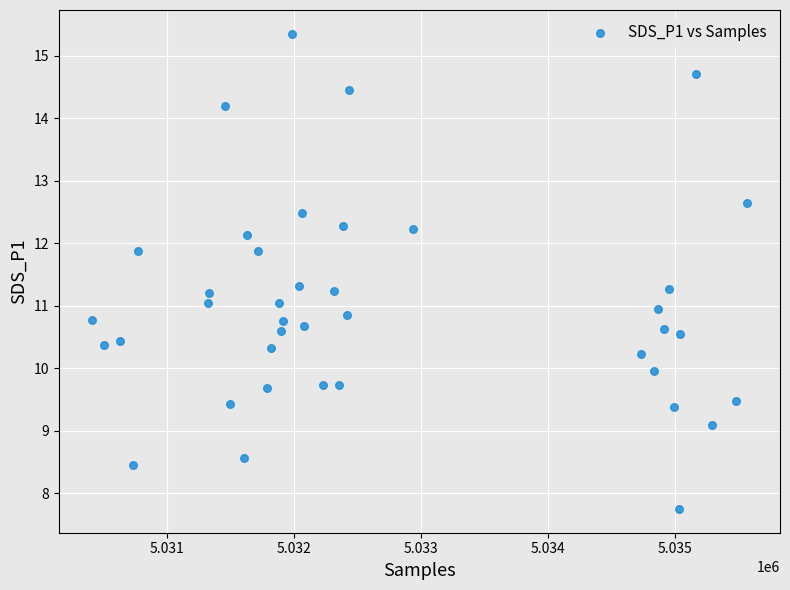

What is the range of Y values (max minus min)?

7.6